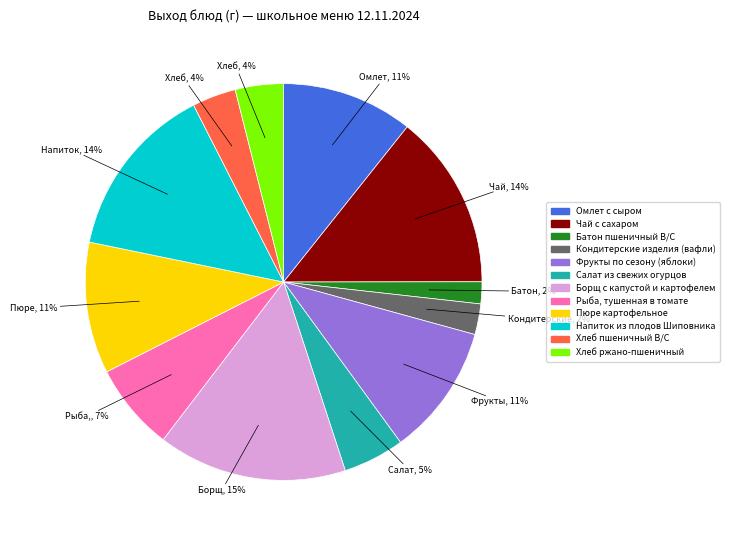

Which category has the biggest portion of the pie?

Борщ с капустой и картофелем